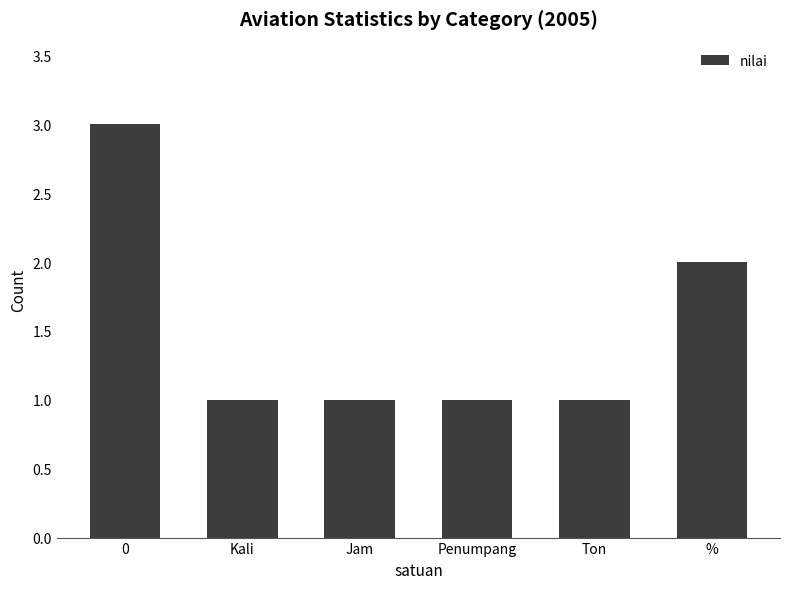

What is the maximum value shown in the chart?

3